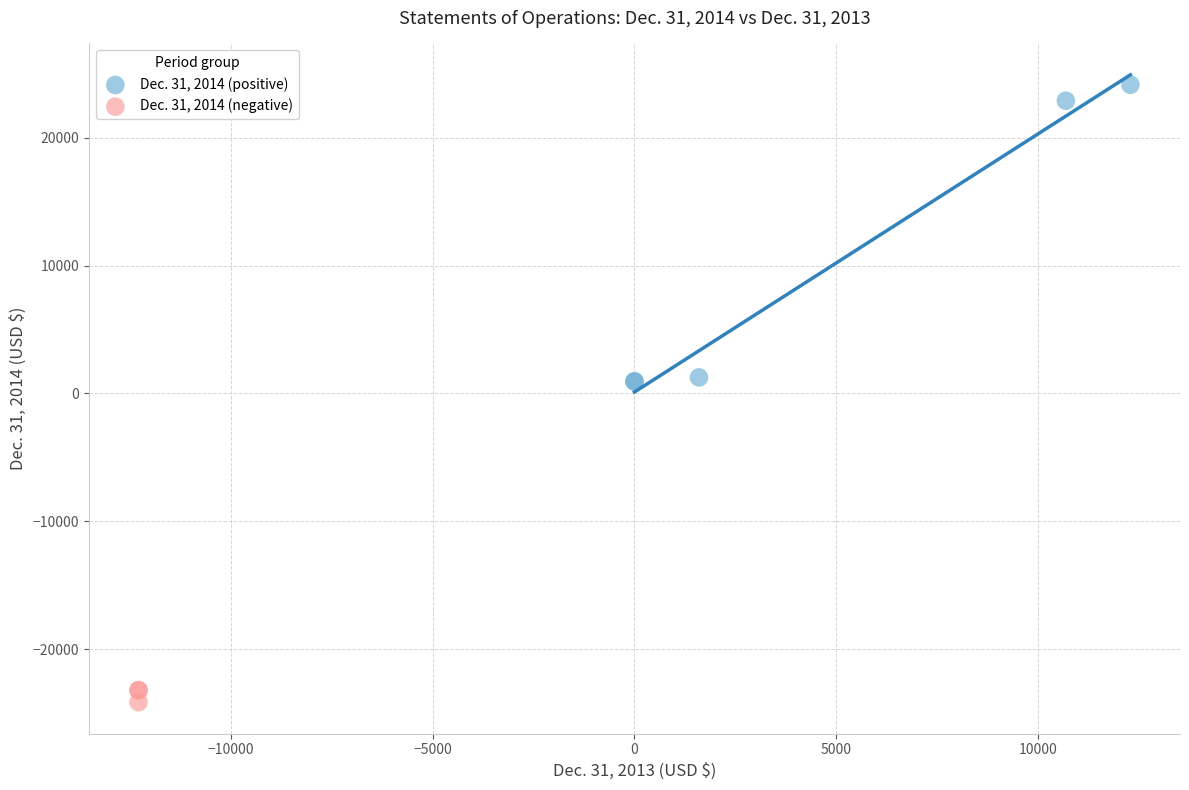

Which series reaches the minimum Y coordinate?

Dec. 31, 2014 (negative)